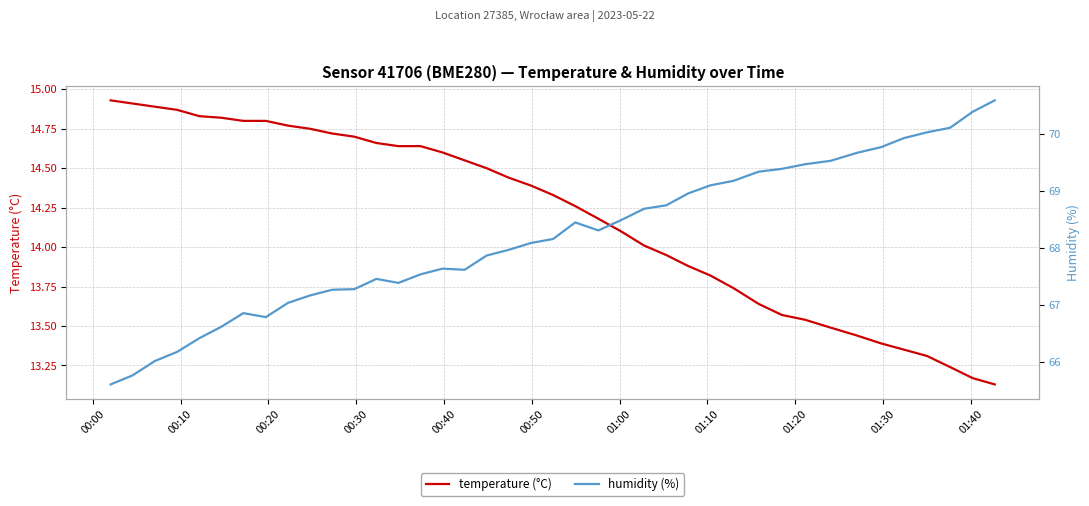

How many lines are shown in the chart?

2